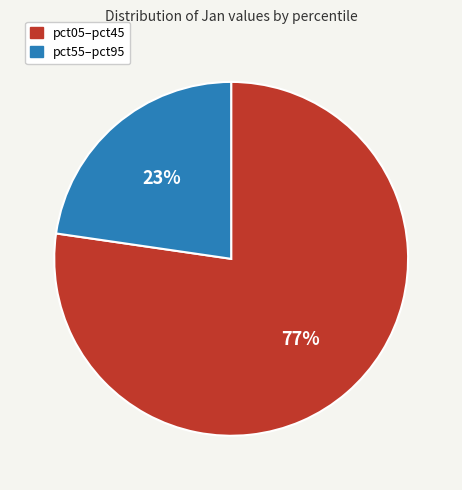

Is there any slice that represents more than half of the pie?

Yes